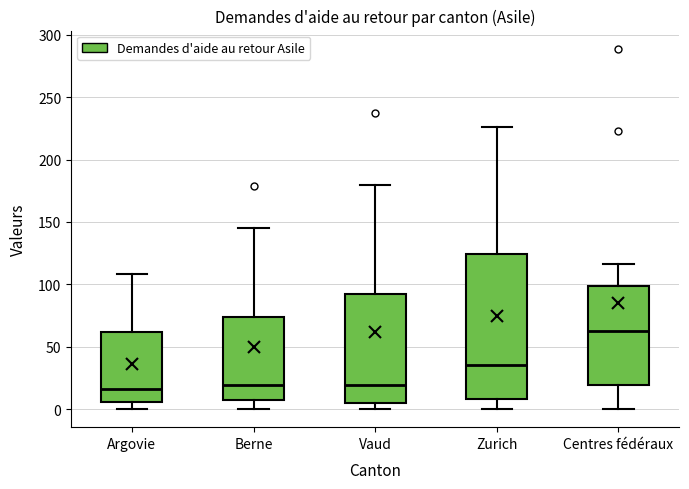

Comparing the boxes themselves (not the whiskers), which one is the tallest?

Zurich